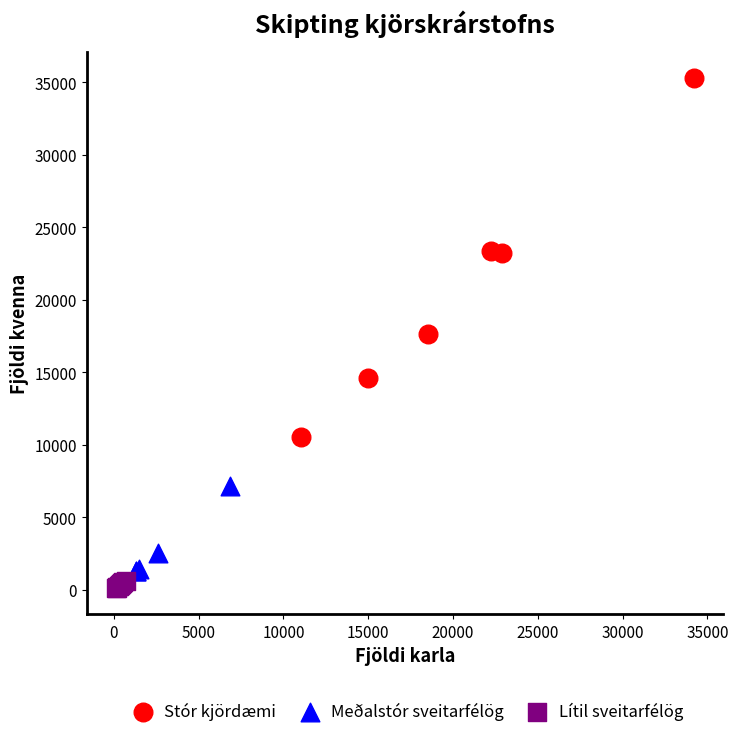

Which series reaches the maximum Y coordinate?

Stór kjördæmi